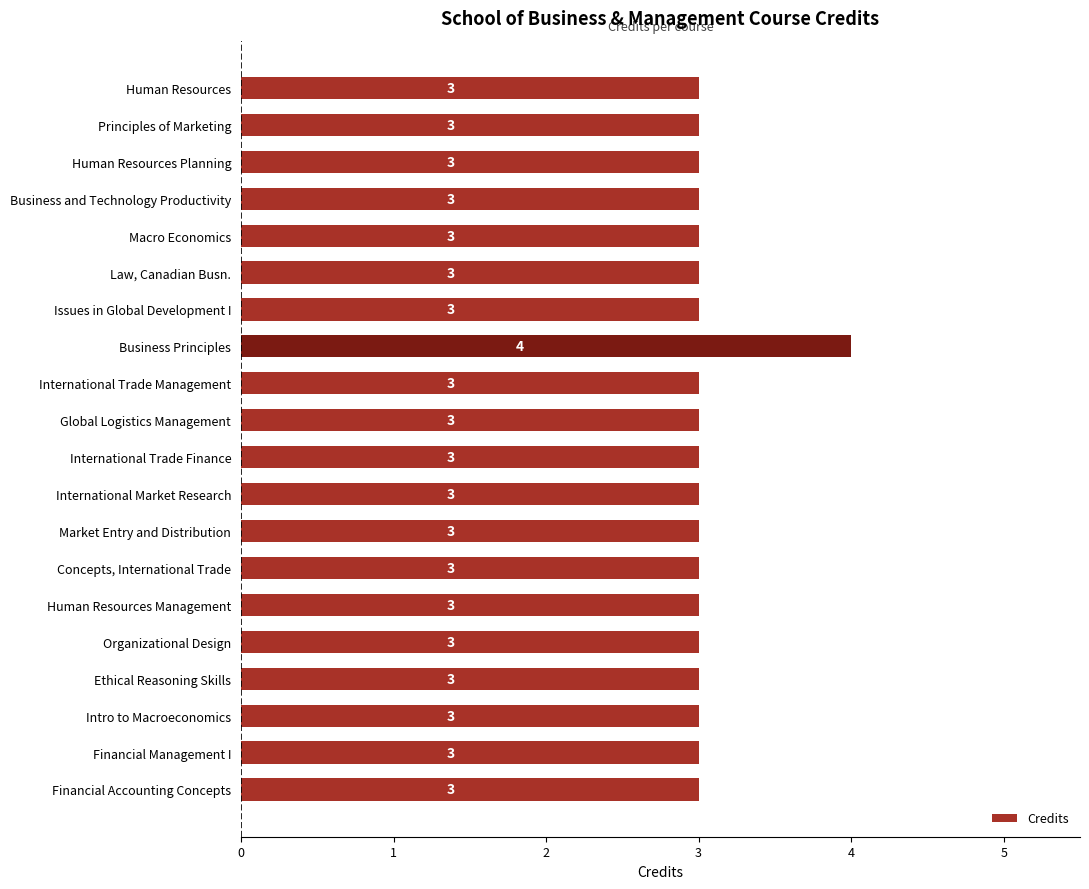

The chart shows a value of 2 at Business and Technology Productivity. True or false?

False